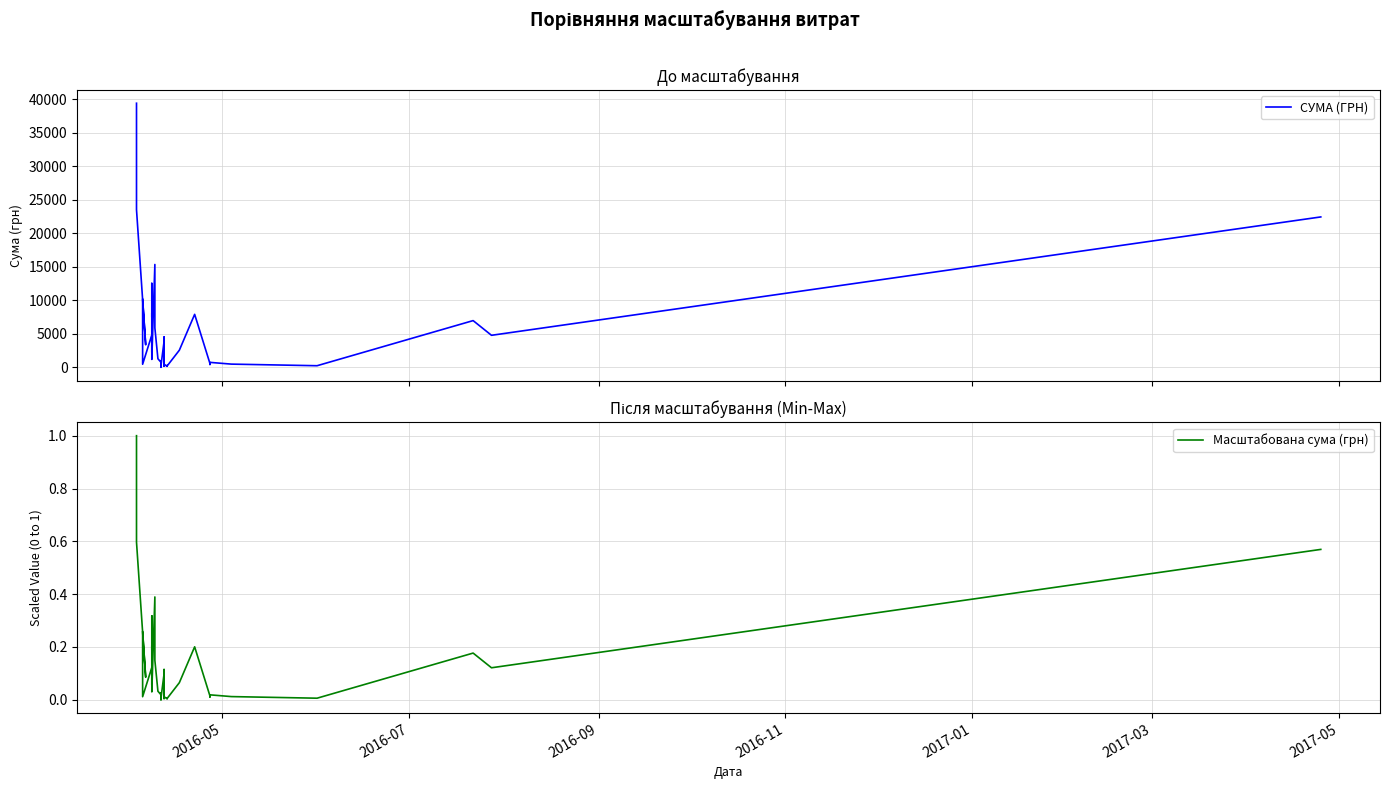

The value of Масштабована сума (грн) at 30 is 0.1. True or false?

False